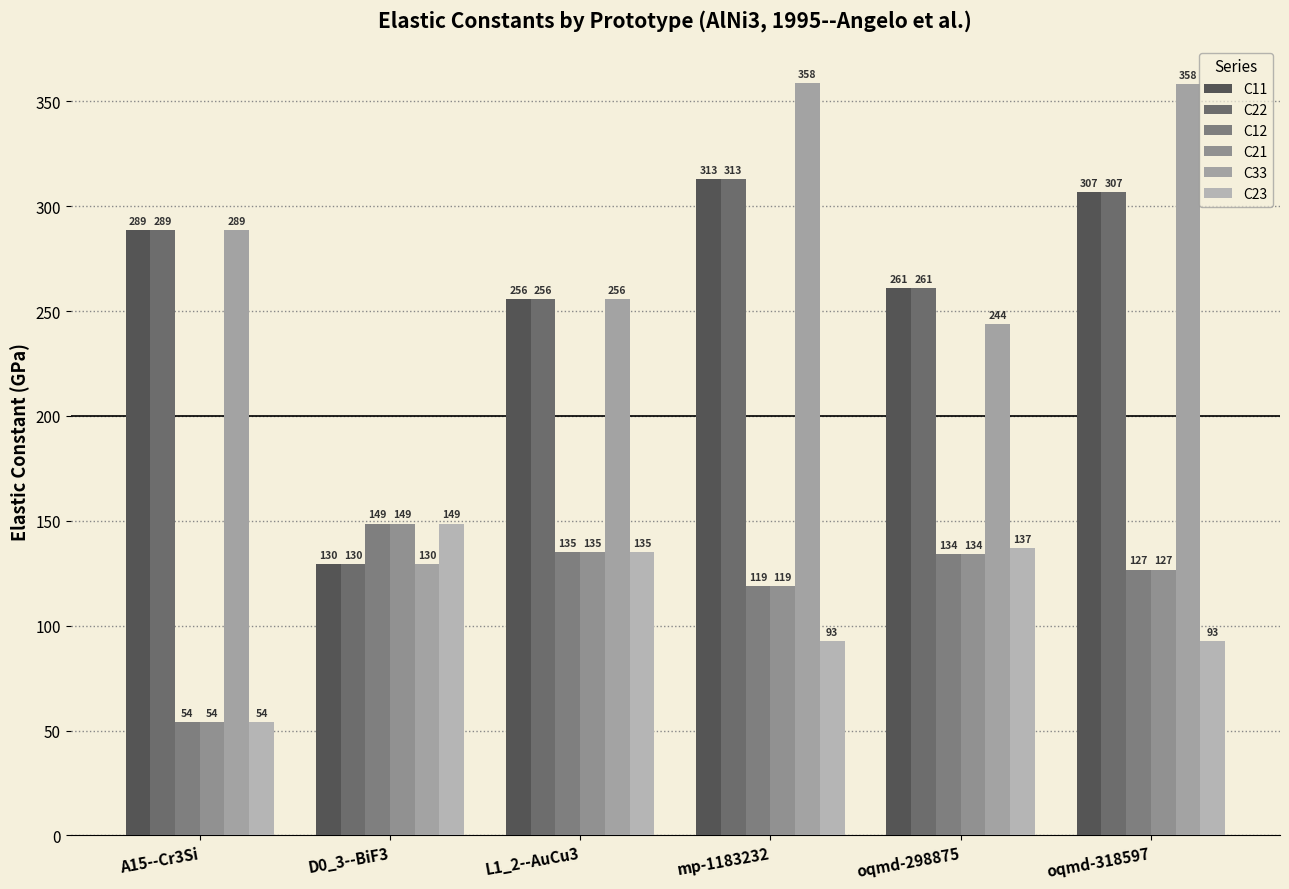

Which has a higher value, A15--Cr3Si or oqmd-318597?

oqmd-318597